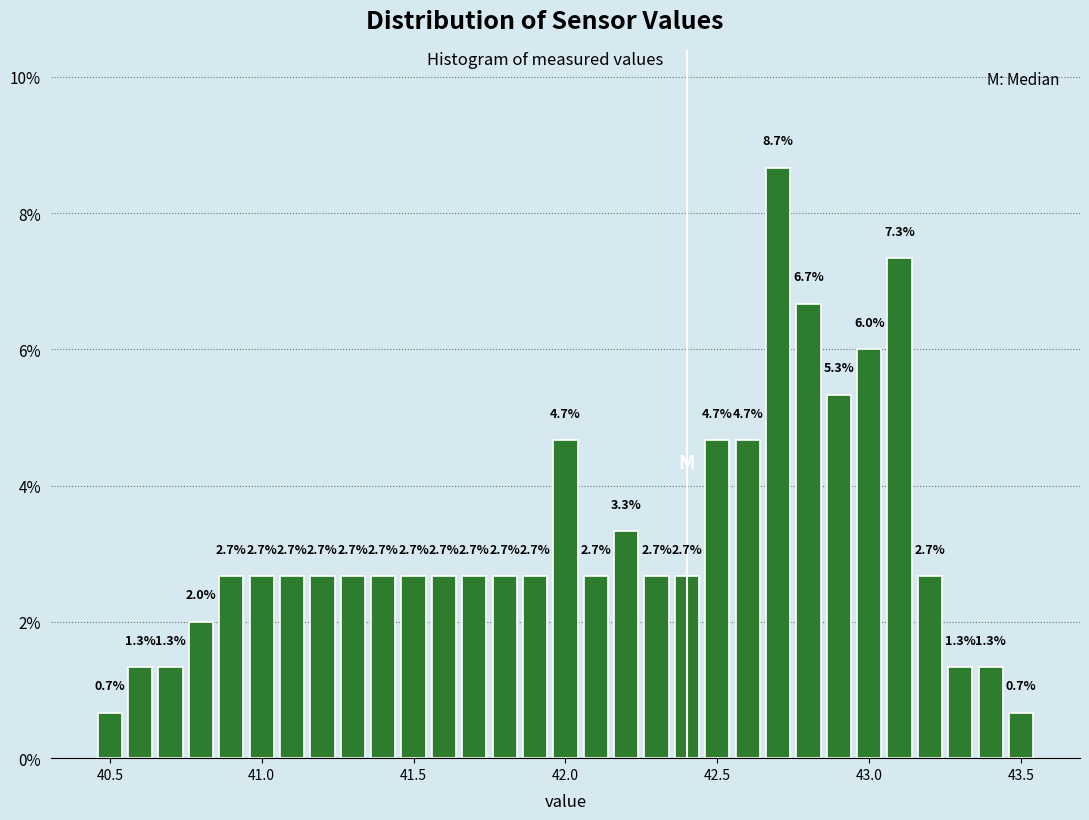

Around what value on the x-axis is the tallest bar? Give the approximate position of its centre, as read against the axis.

42.70